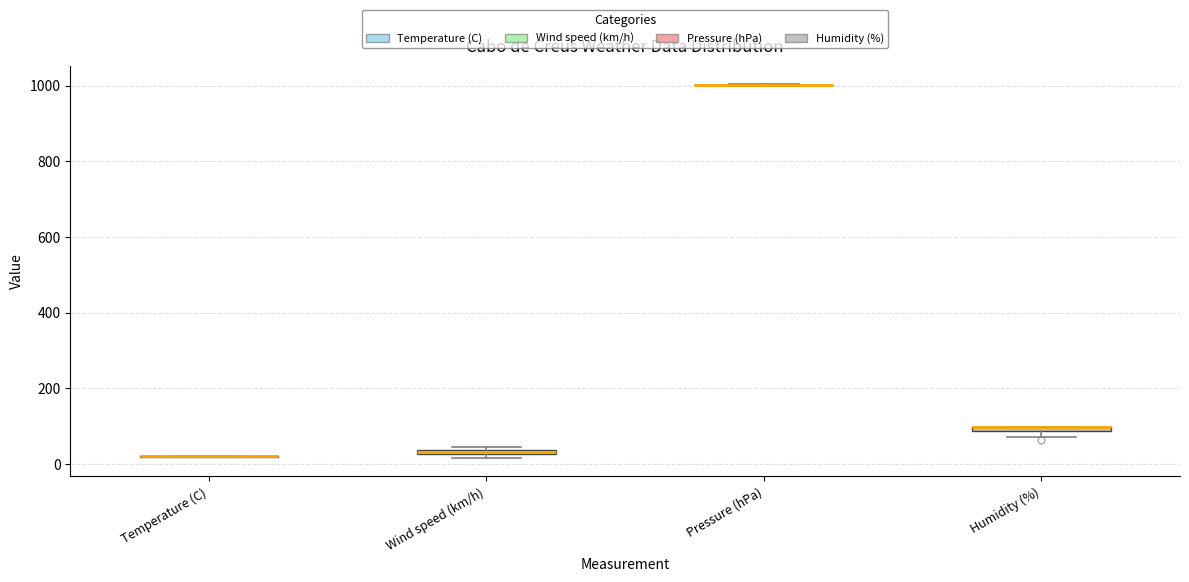

Where is the lower edge of the box for Wind speed (km/h) on the y-axis? The values are not printed on the chart, so give them approximately, as read against the axis.

20